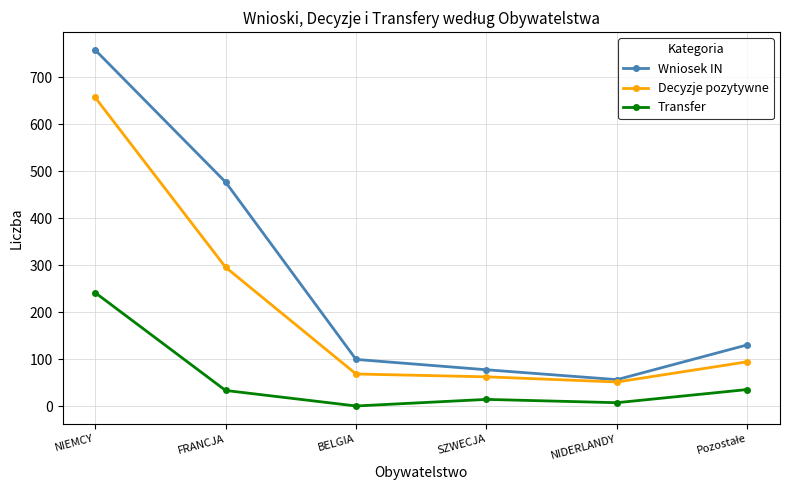

At which label does Decyzje pozytywne reach its peak?

NIEMCY